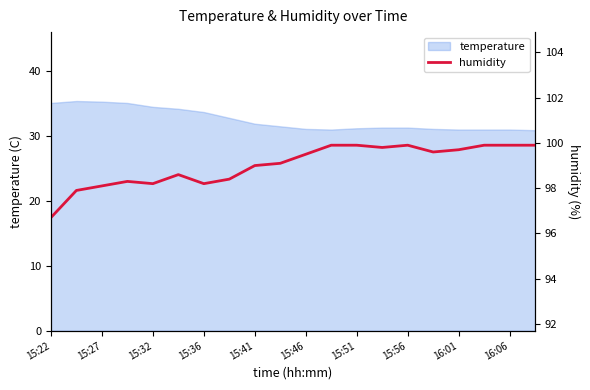

Is it true that temperature equals 21.1 at 15:27?

False